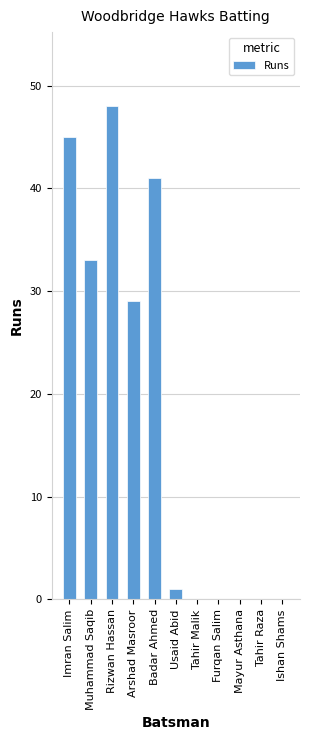

Between Tahir Raza and Muhammad Saqib, which is larger?

Muhammad Saqib